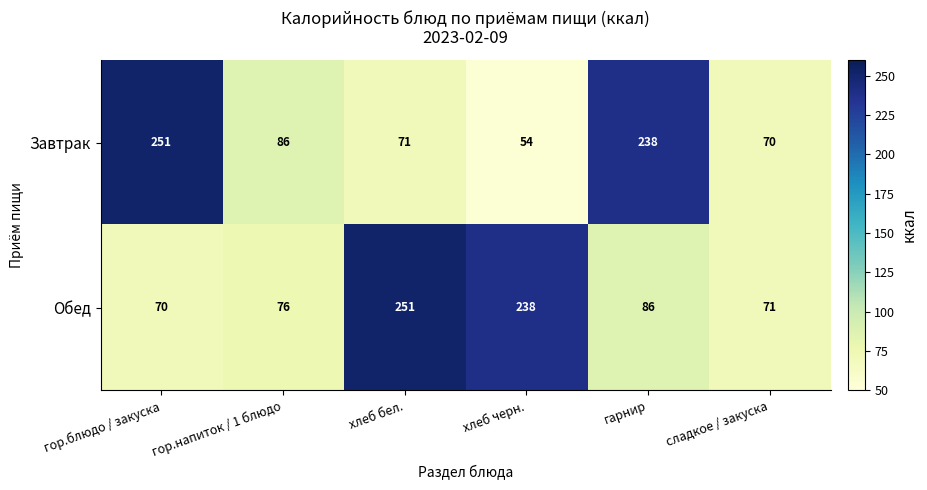

At гор.блюдо / закуска, list the series in order from largest to smallest.

Завтрак, Обед